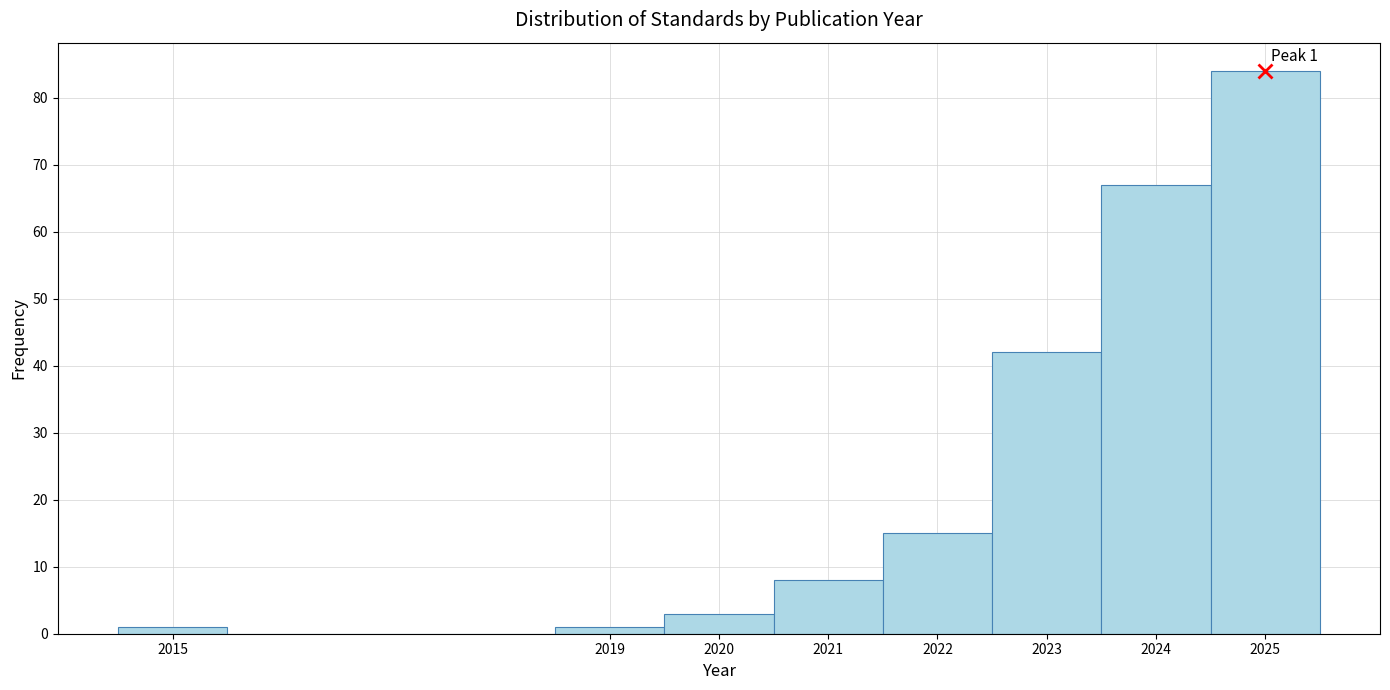

Which range on the x-axis has the tallest bar?

2024.5 to 2025.5